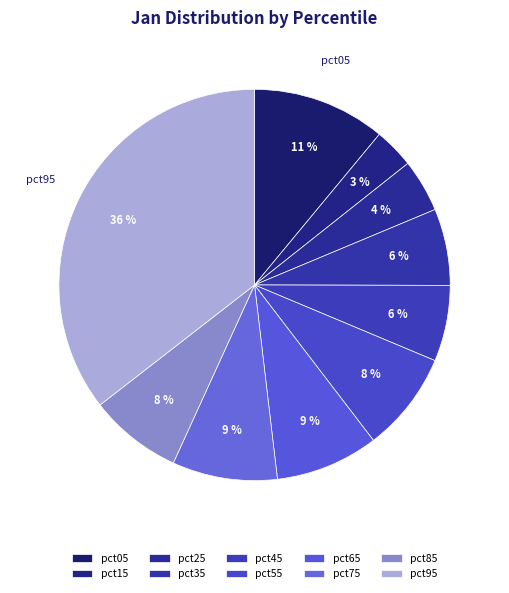

Count the number of slices in the pie.

10